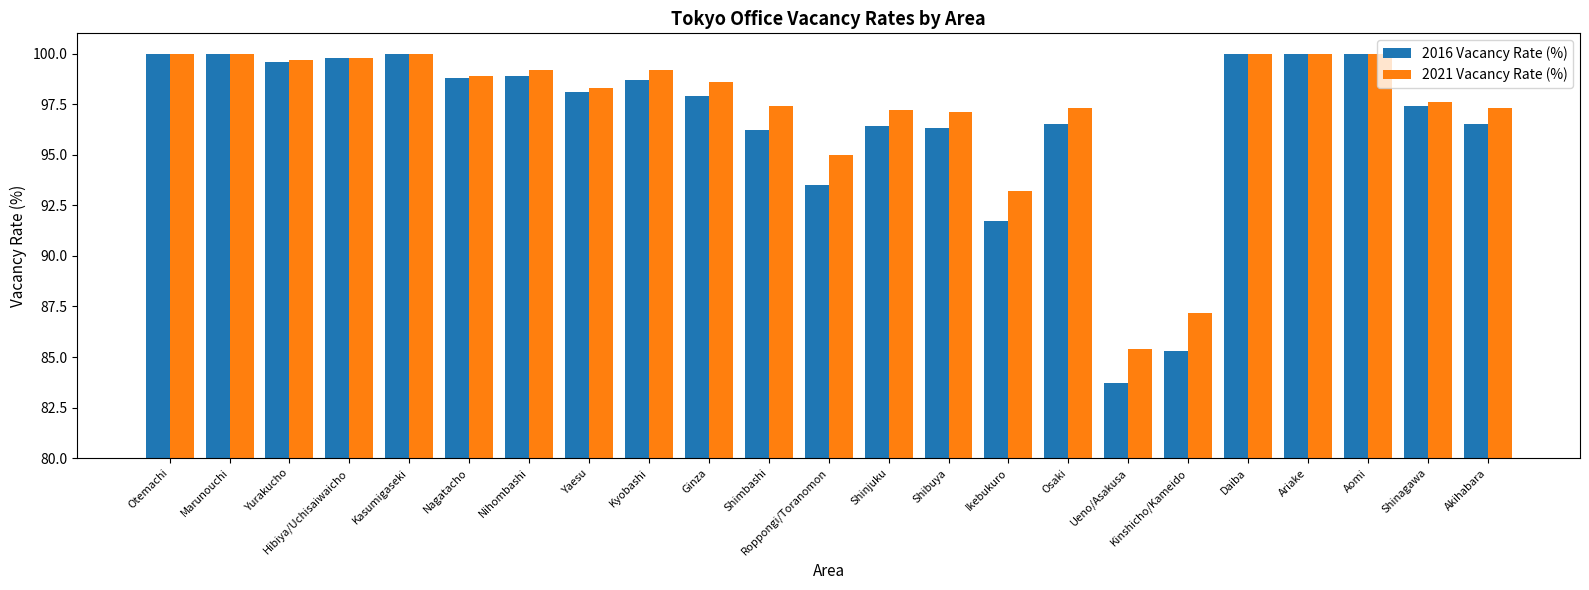

Reading left to right, extract all data points from this chart.

2016 Vacancy Rate (%): 100.0	100.0	99.6	99.8	100.0	98.8	98.9	98.1	98.7	97.9	96.2	93.5	96.4	96.3	91.7	96.5	83.7	85.3	100.0	100.0	100.0	97.4	96.5
2021 Vacancy Rate (%): 100.0	100.0	99.7	99.8	100.0	98.9	99.2	98.3	99.2	98.6	97.4	95.0	97.2	97.1	93.2	97.3	85.4	87.2	100.0	100.0	100.0	97.6	97.3